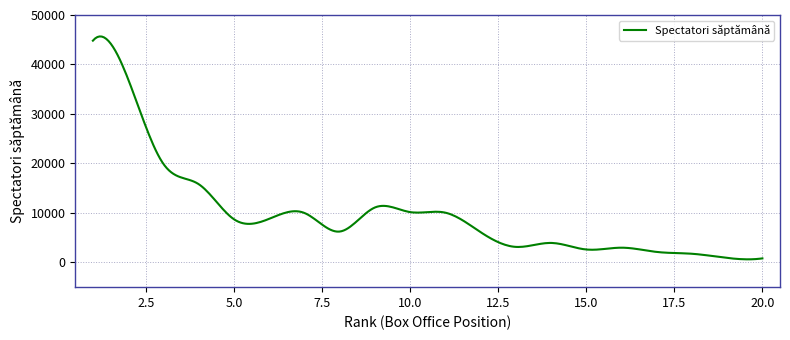

What is the maximum value shown in the chart?

45668.3